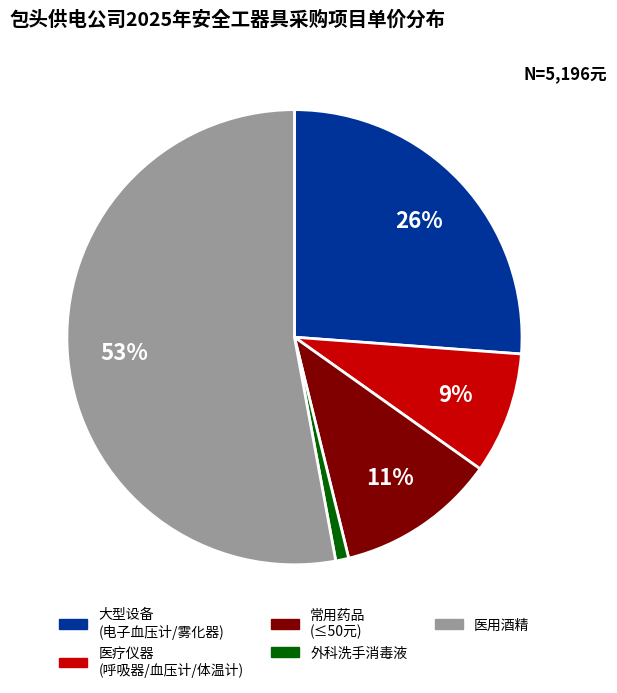

Combined, do 医疗仪器 (呼吸器/血压计/体温计) and 外科洗手消毒液 account for over 50%?

No